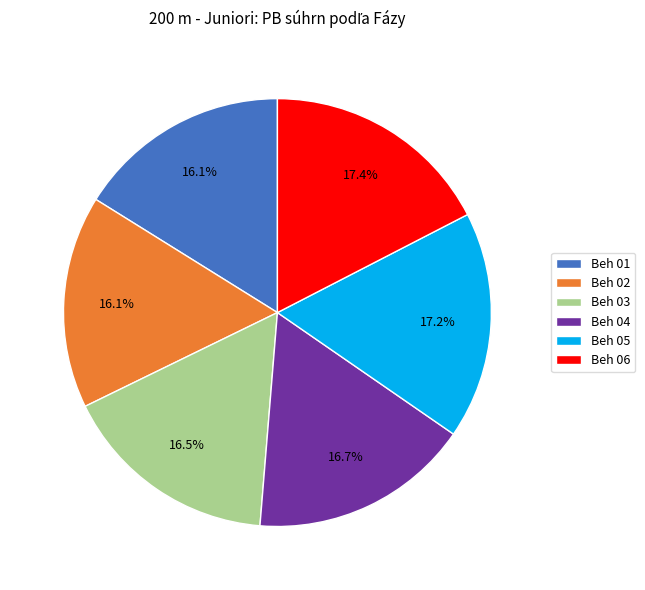

What percentage do Beh 04 and Beh 05 together represent?

33.9%